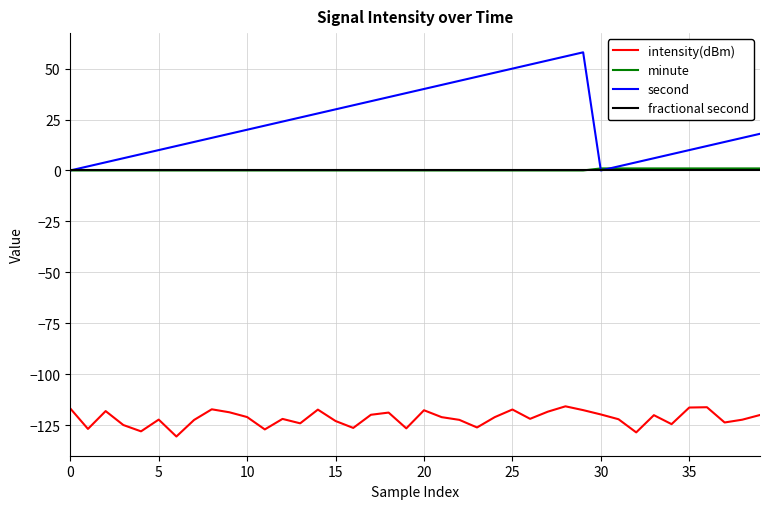

Does the chart display data point markers on the line(s)?

No